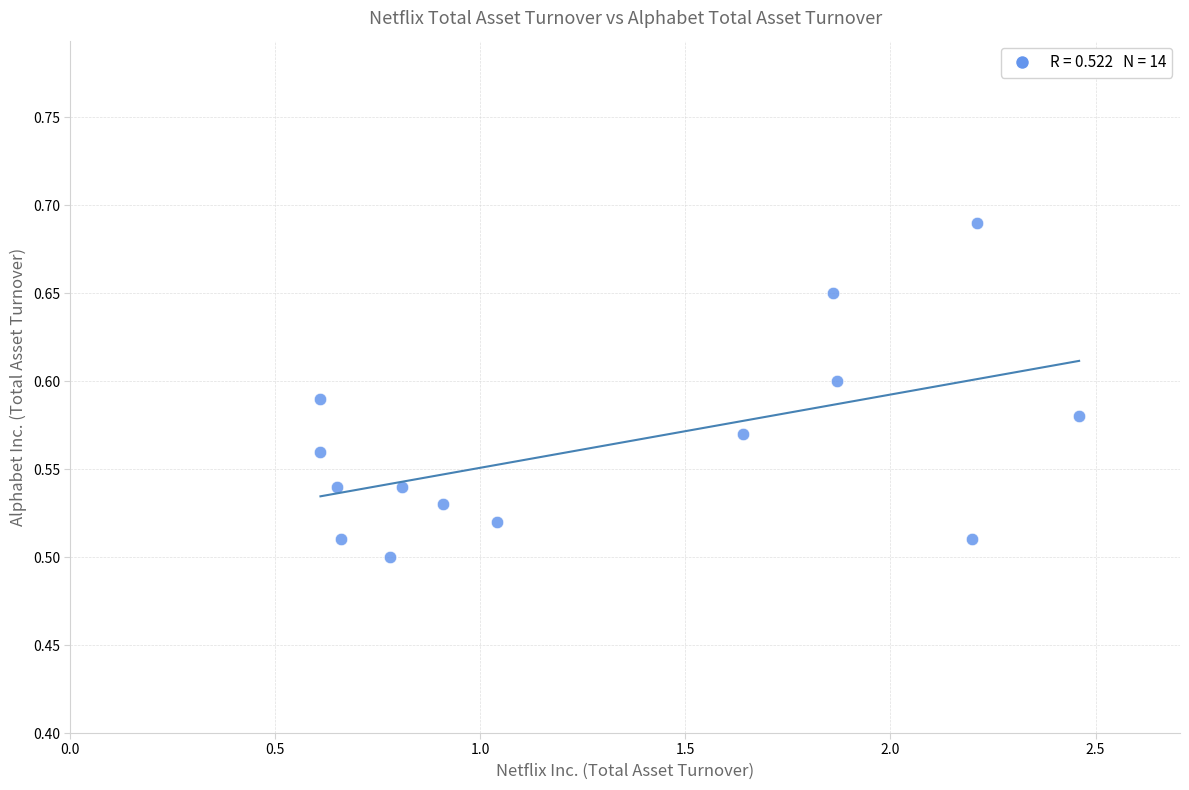

What is the range of X values (max minus min)?

1.9